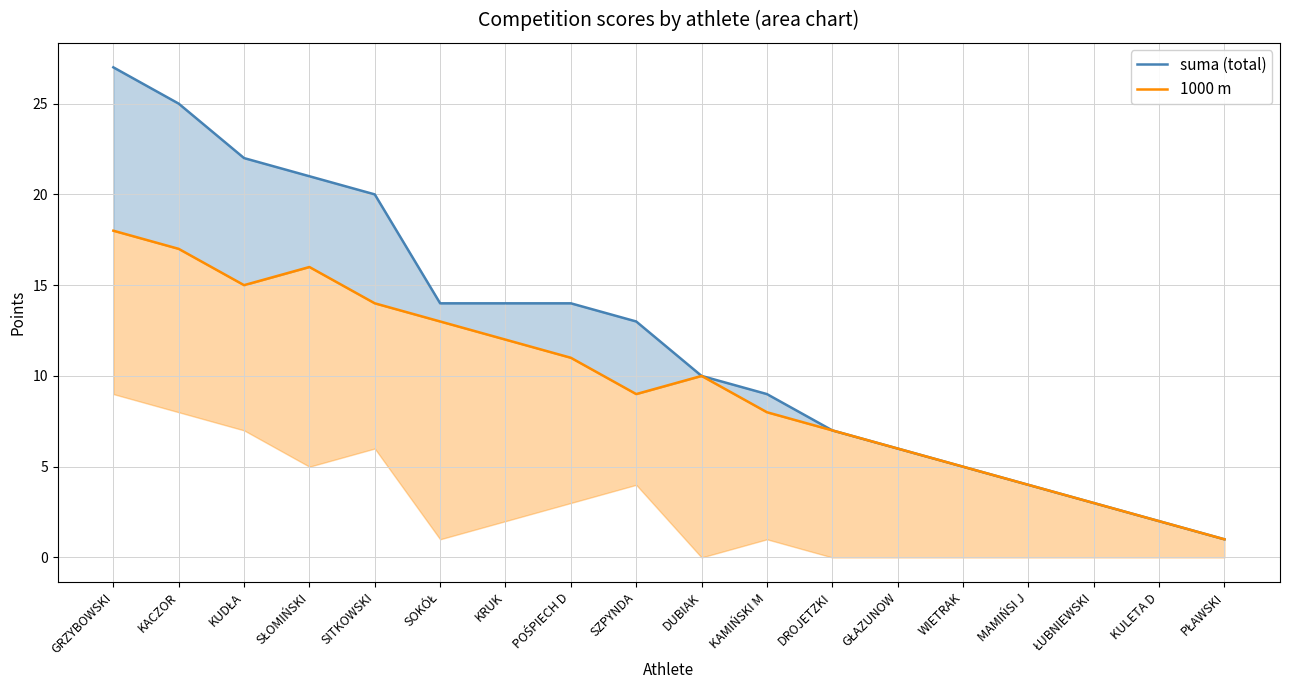

True or false: suma (total) and 1000 m intersect in this chart.

False